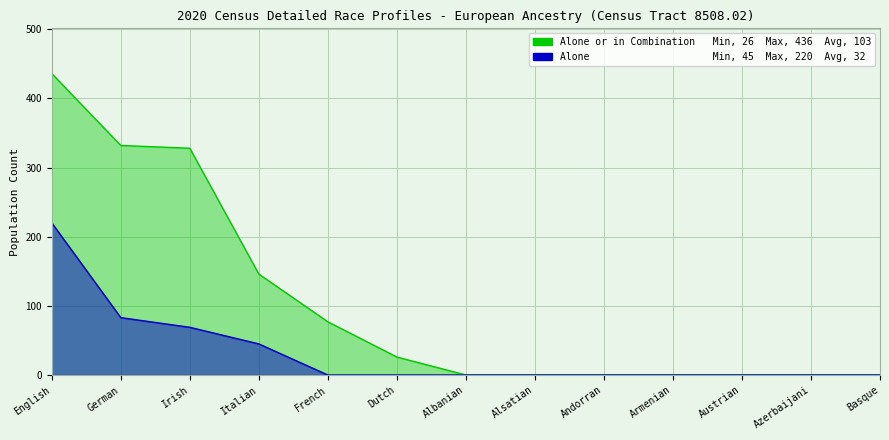

How many distinct data groups are displayed?

2